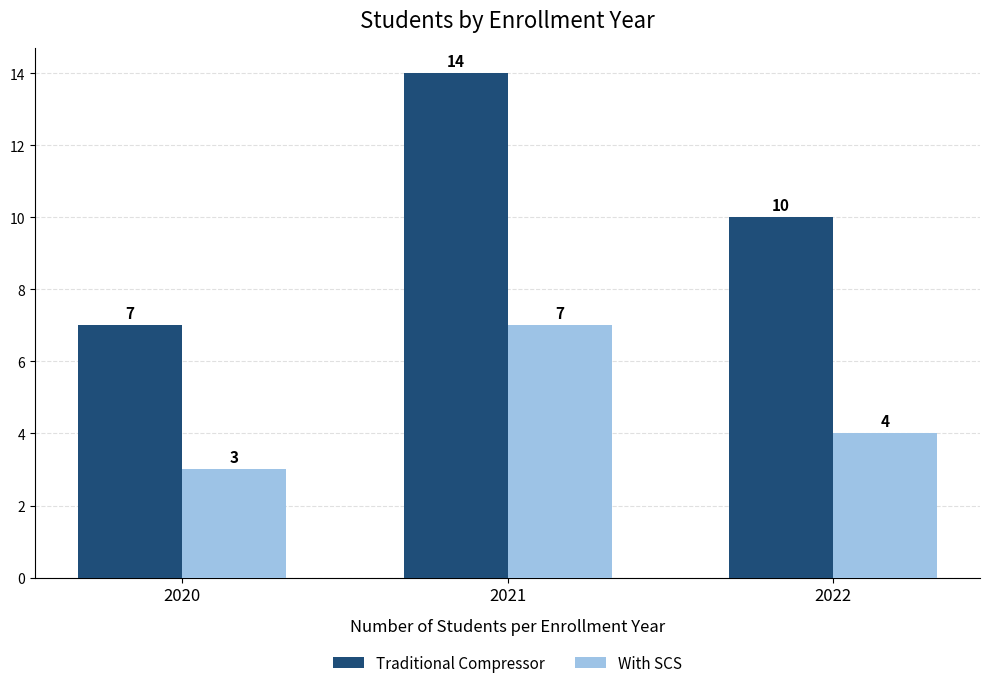

What is the value of the Traditional Compressor bar at the 3rd from the left?

10